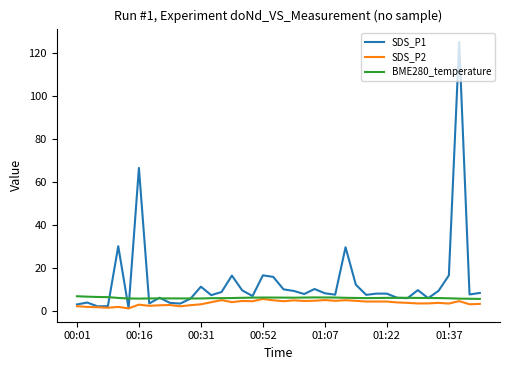

Rank the series by their average value, from lowest to highest.

SDS_P2, BME280_temperature, SDS_P1